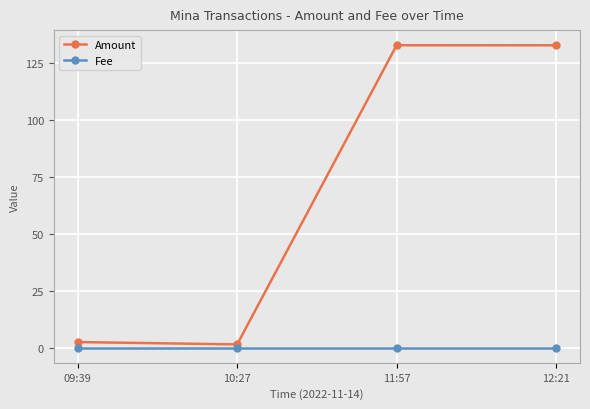

What is the highest value of the Amount series?

132.9